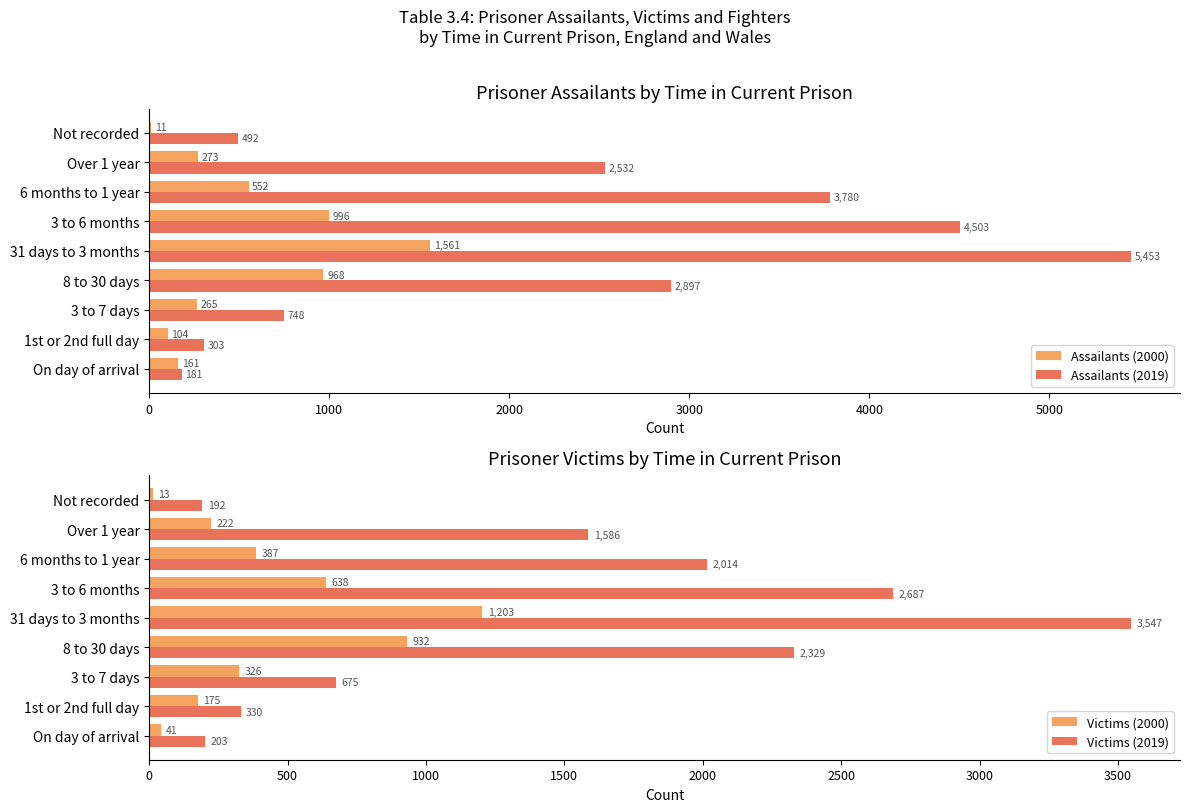

List the labels in order of Victims (2019) value, smallest first.

Not recorded, On day of arrival, 1st or 2nd full day, 3 to 7 days, Over 1 year, 6 months to 1 year, 8 to 30 days, 3 to 6 months, 31 days to 3 months